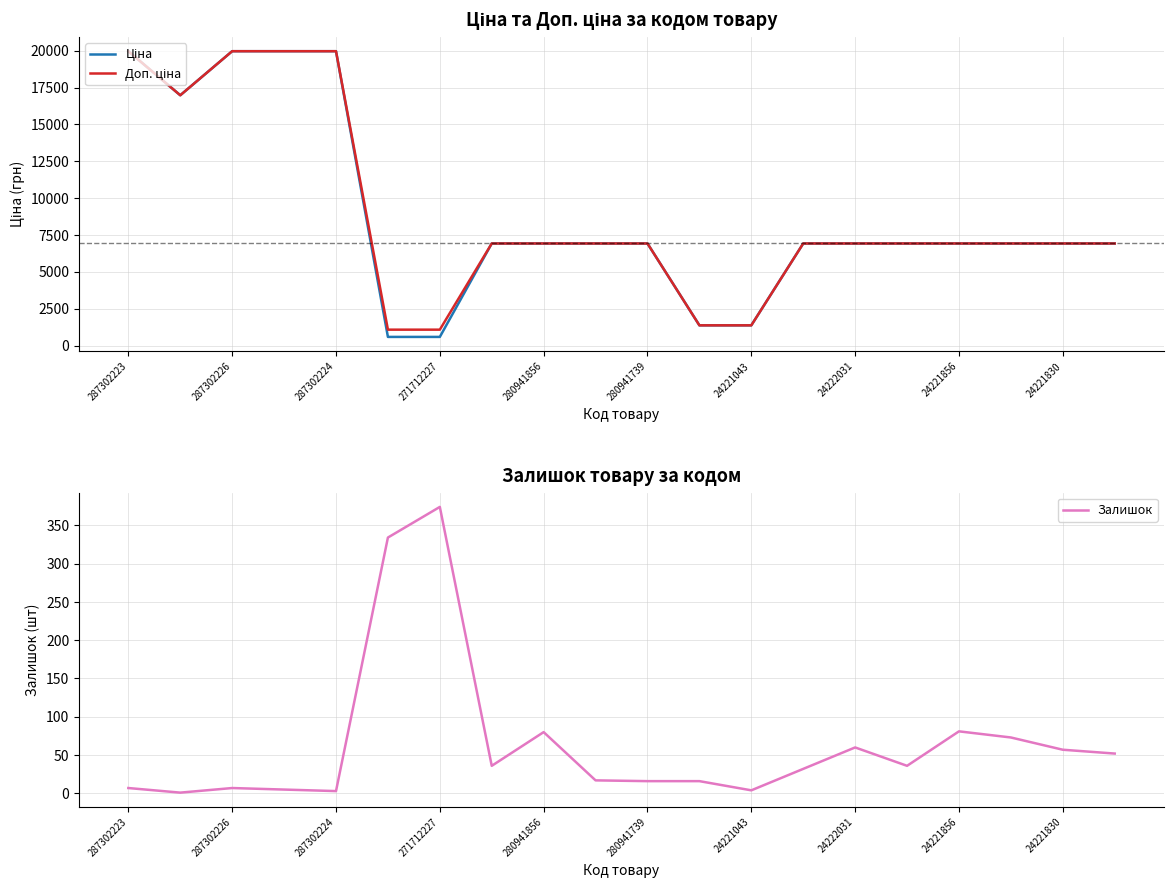

True or false: Доп. ціна and Залишок cross at least once.

False